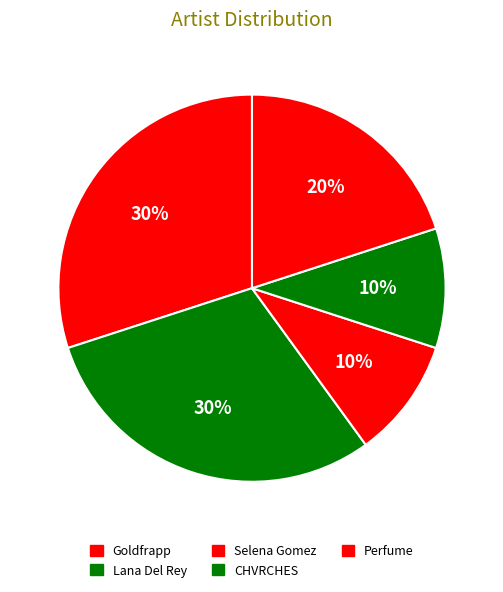

What percentage is the Selena Gomez slice, to the nearest percent?

10%